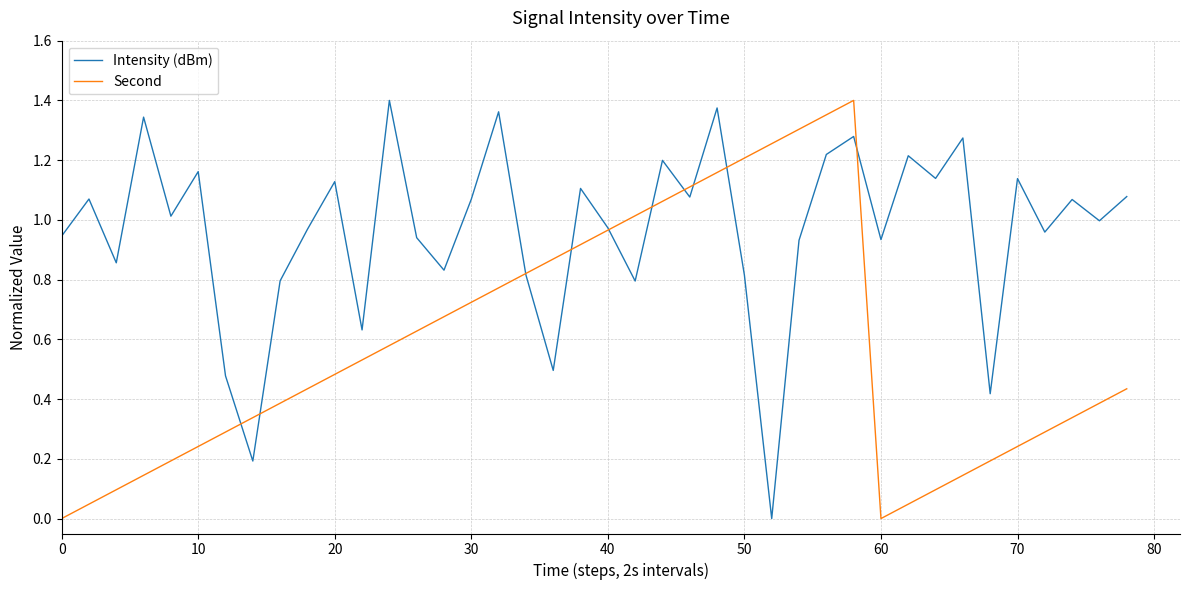

Which series has the largest total across all categories?

Intensity (dBm)